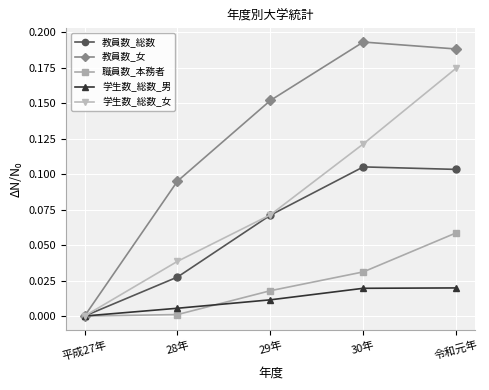

Rank the series by their maximum value, from highest to lowest.

教員数_女, 学生数_総数_女, 教員数_総数, 職員数_本務者, 学生数_総数_男